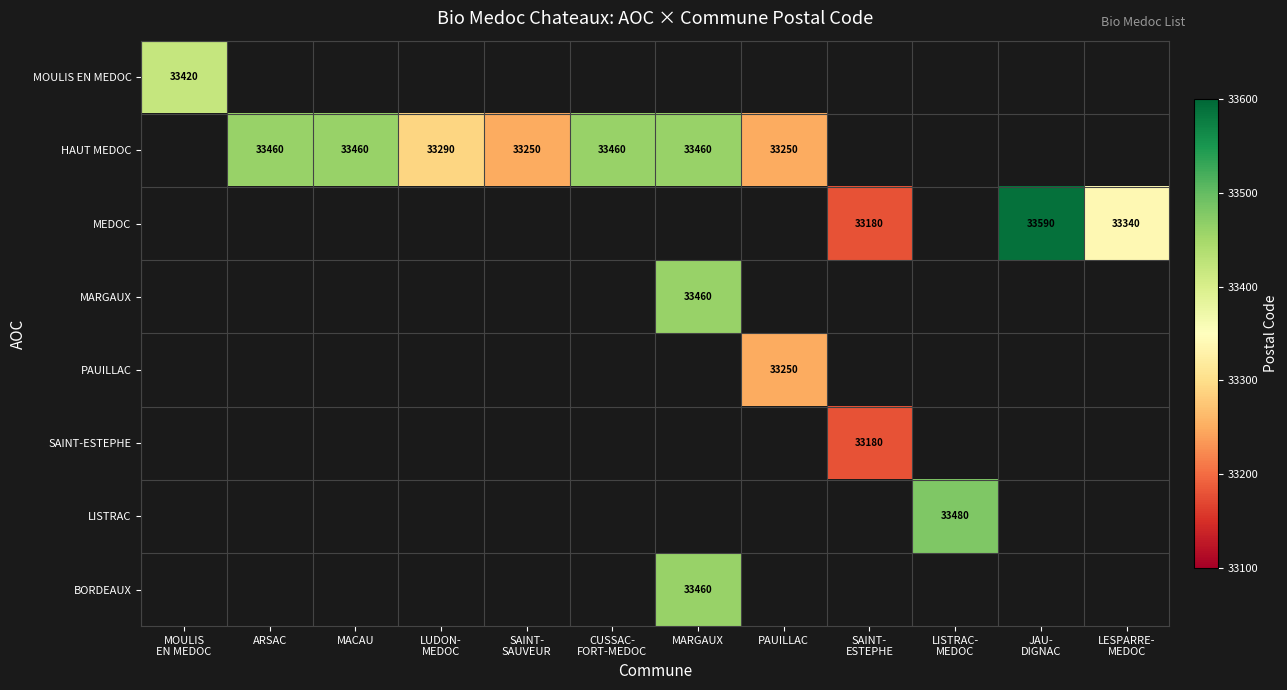

Between SAINT-
ESTEPHE and JAU-
DIGNAC, which is larger?

JAU-
DIGNAC